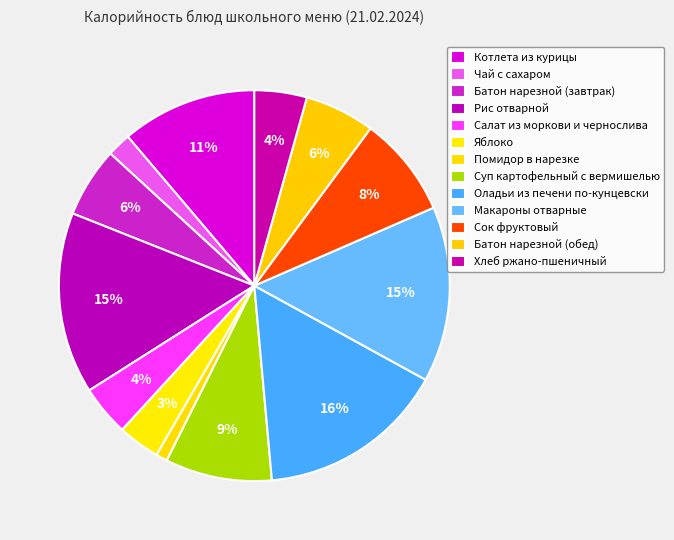

How many segments does this pie chart have?

13